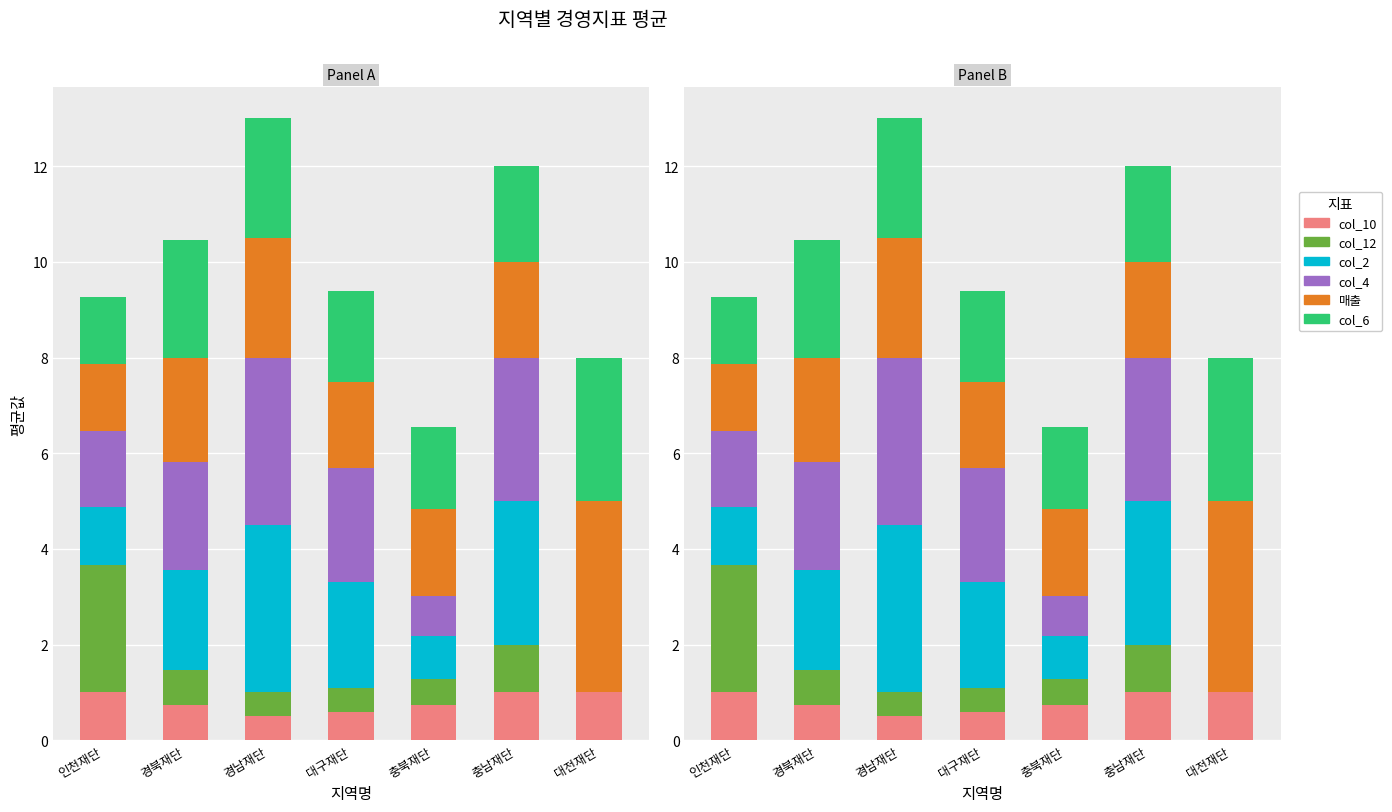

How many data points in col_6 are less than 2?

3